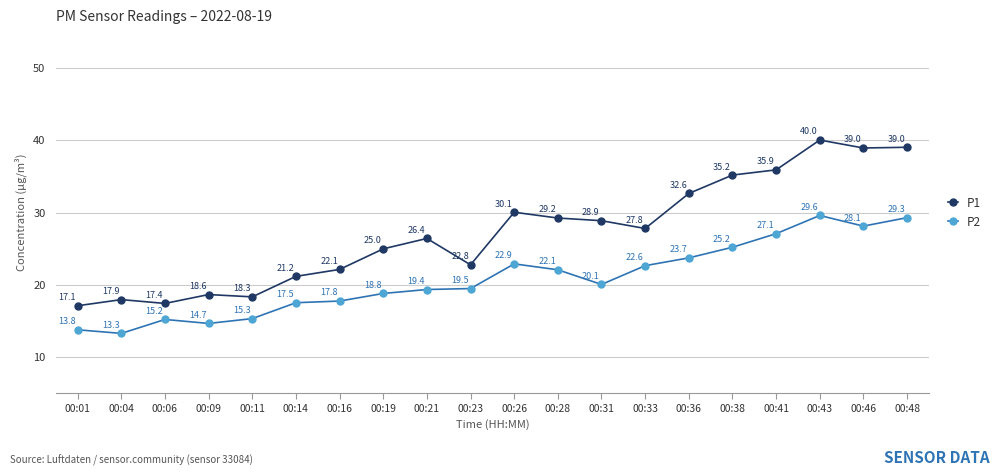

Rank the series by their average value, from lowest to highest.

P2, P1